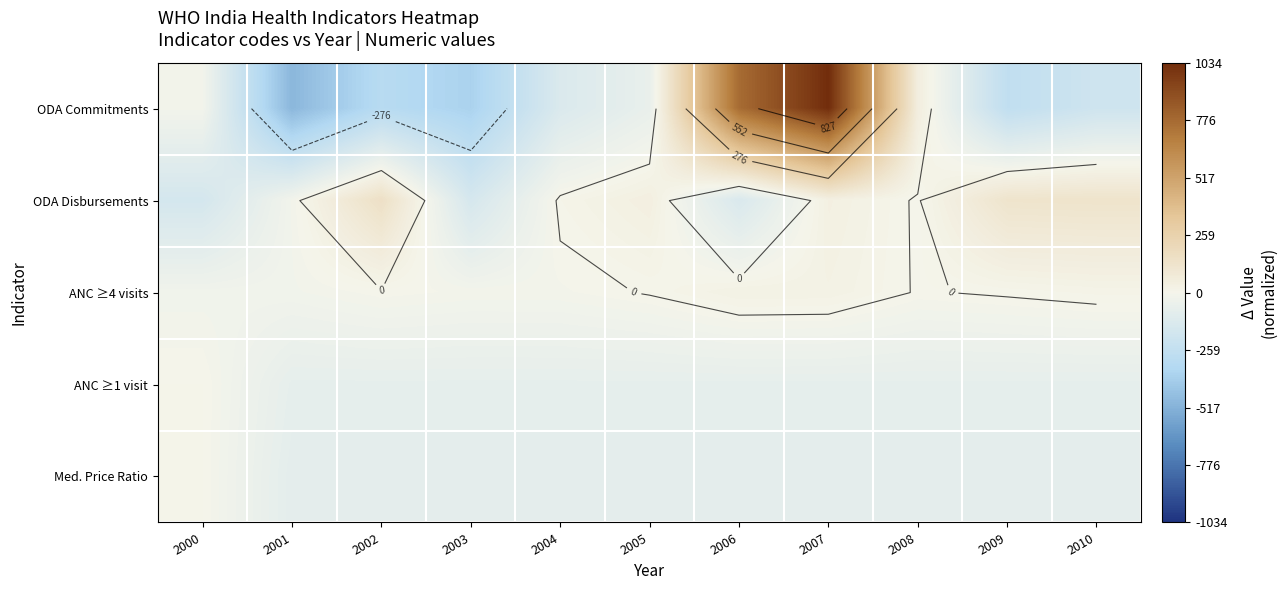

Read the ODA Commitments value at 2010.

-196.8